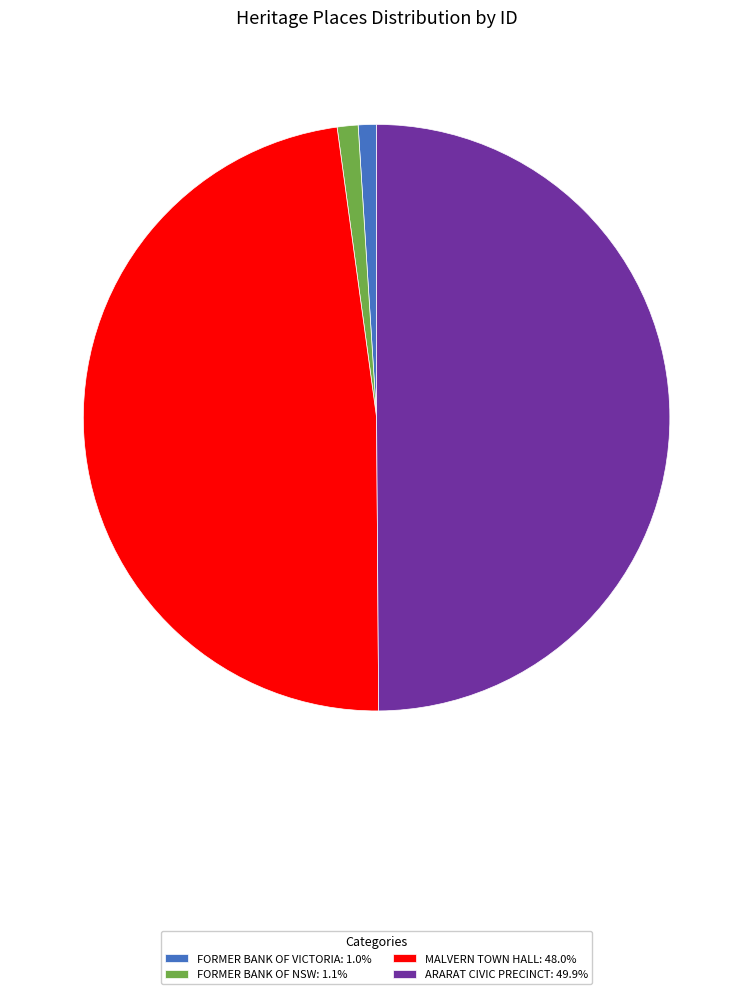

Combined, do FORMER BANK OF VICTORIA: 1.0% and ARARAT CIVIC PRECINCT: 49.9% account for over 50%?

Yes